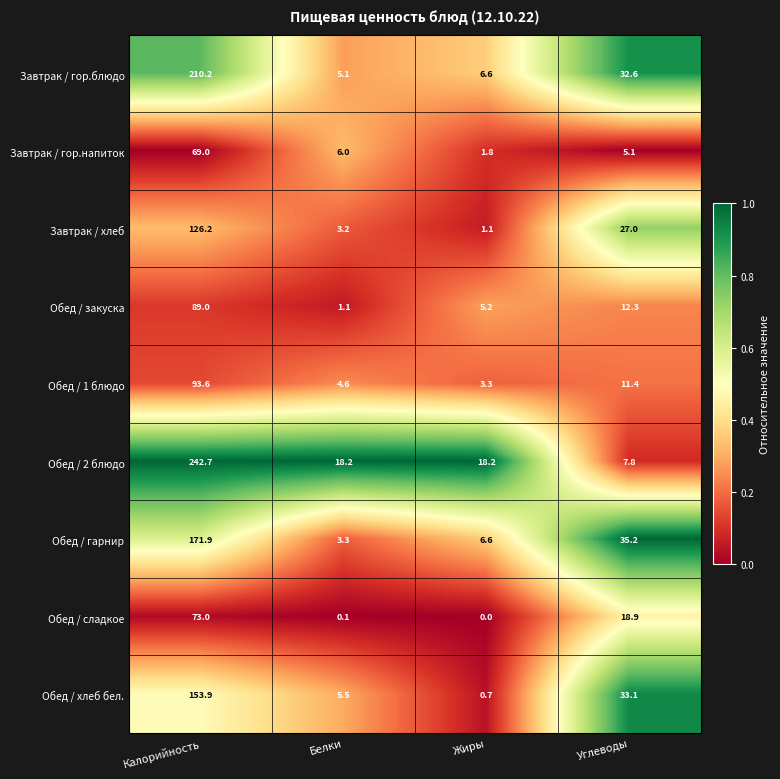

True or false: Обед / сладкое has a value of 47.3 at Жиры.

False